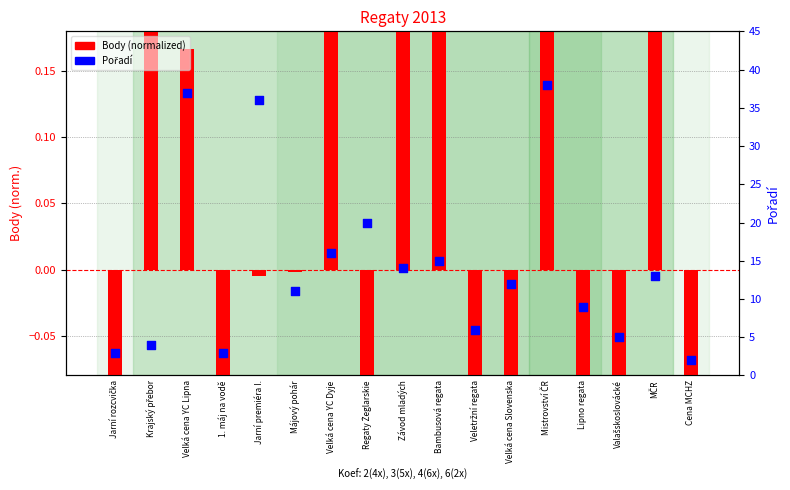

Is the value of Pořadí at Mistrovství ČR greater than the value of Body (normalized) at Májový pohár?

Yes